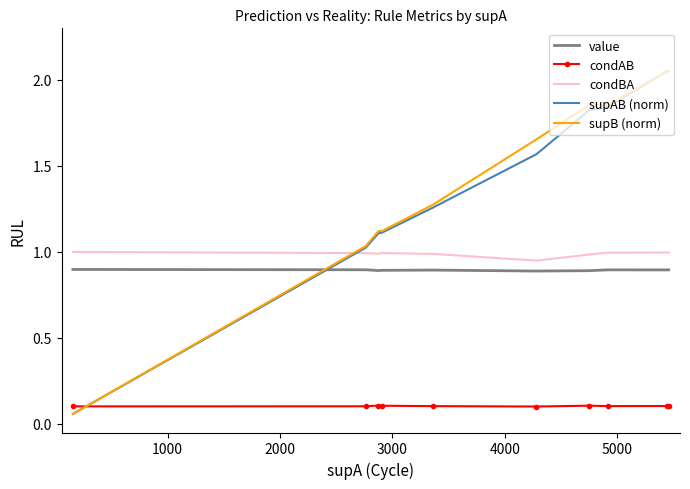

Which series has the widest spread of values?

supAB (norm)